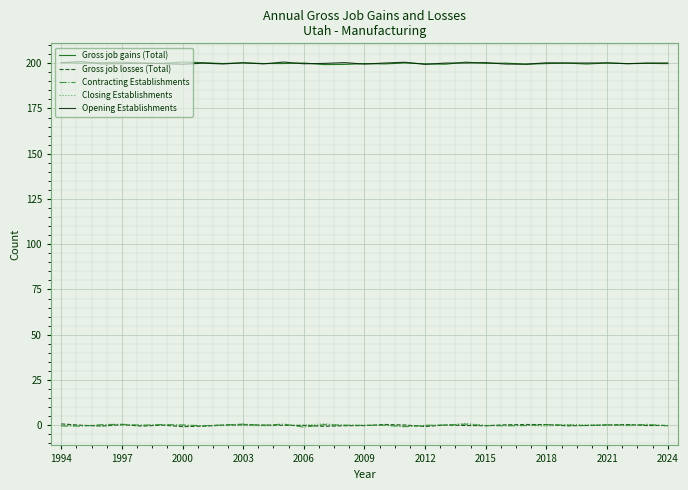

True or false: Opening Establishments and Closing Establishments cross at least once.

False